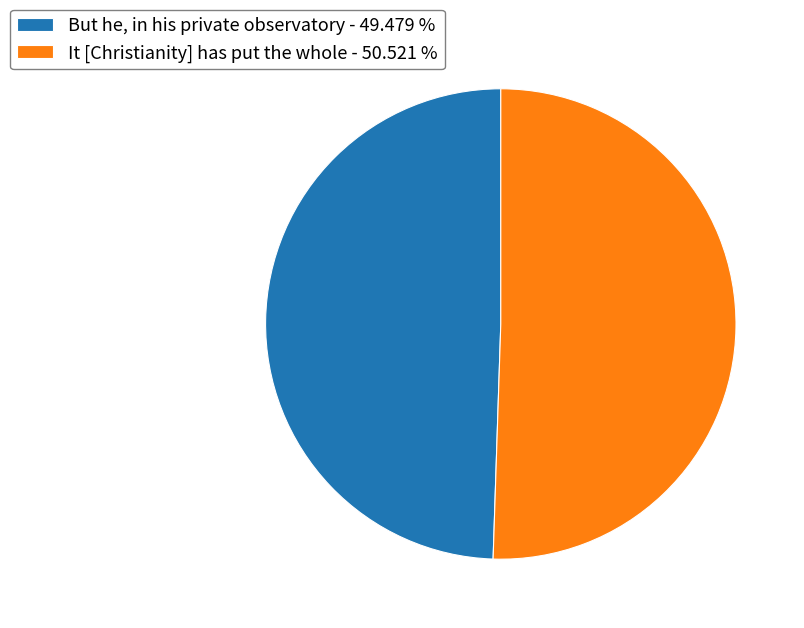

Does any single category account for the majority?

Yes